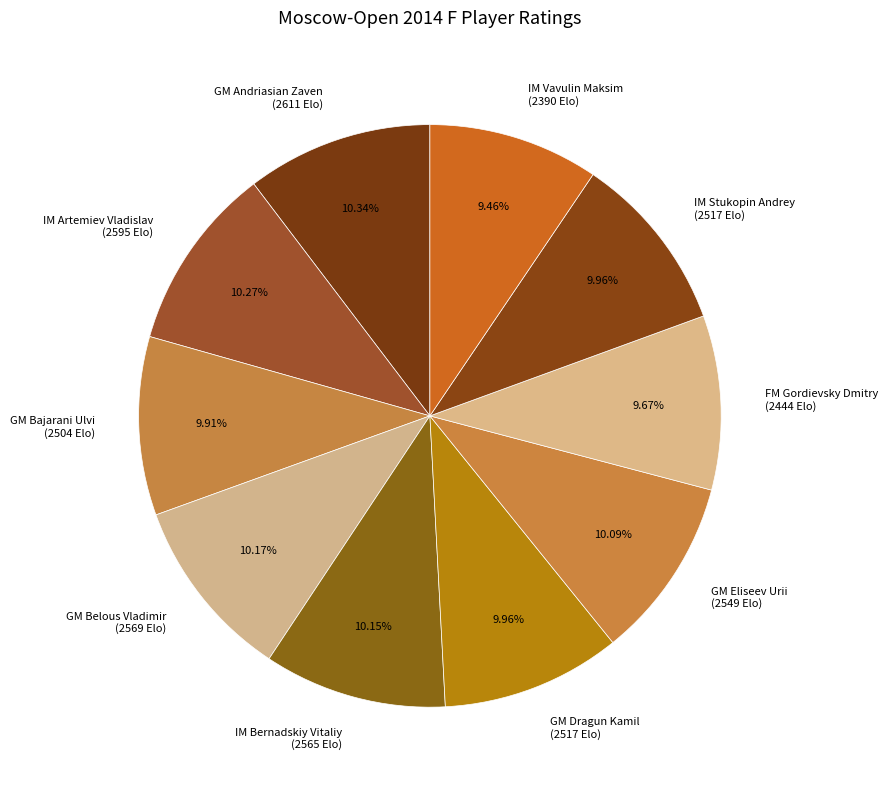

How many segments does this pie chart have?

10